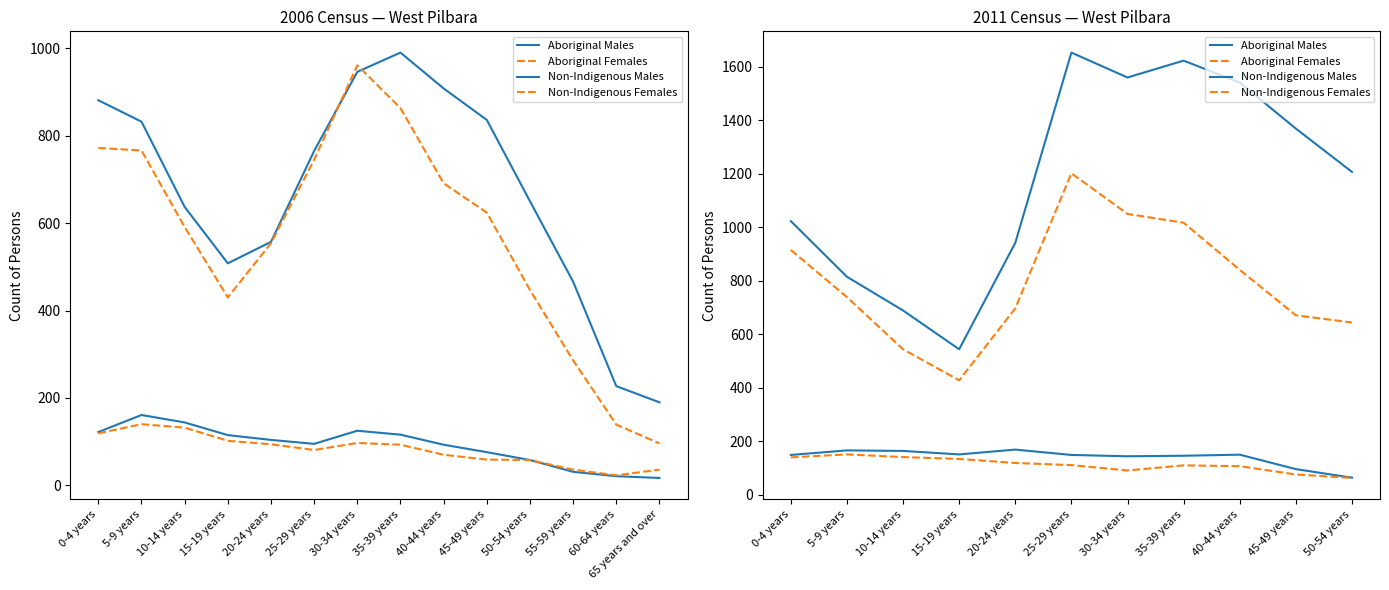

What position from the left is 35-39 years?

8